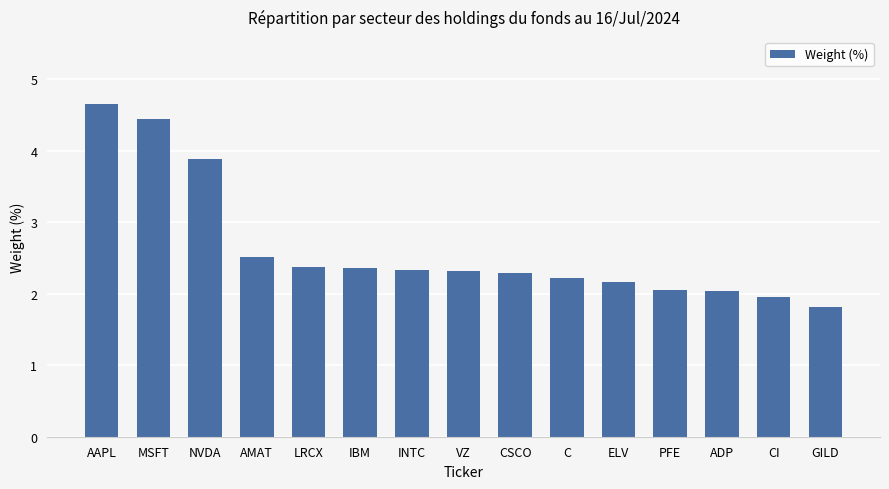

The value at CSCO is 2.3. True or false?

True